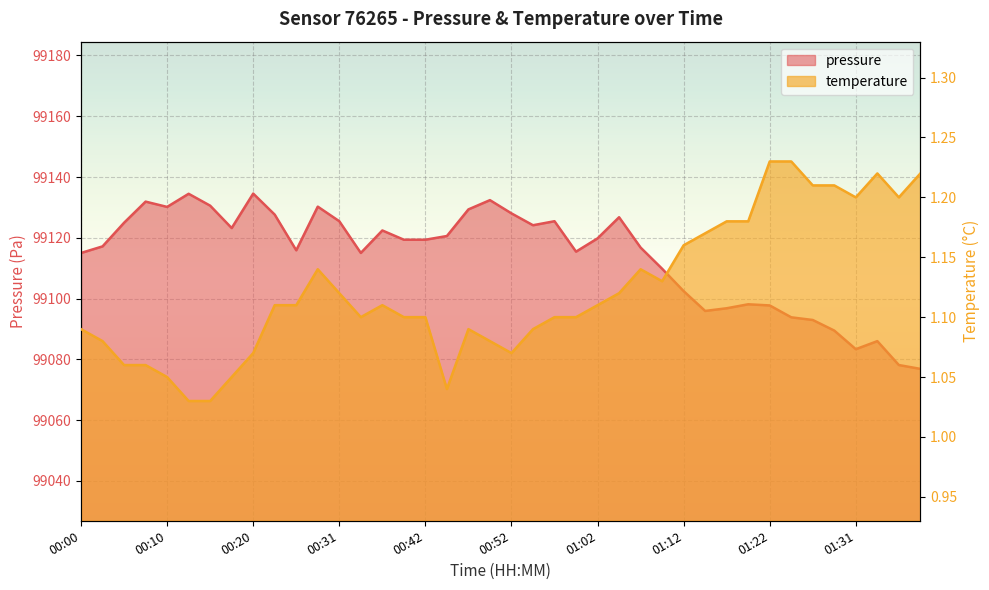

What is the spread (max minus min) of values at 00:31?

99124.3